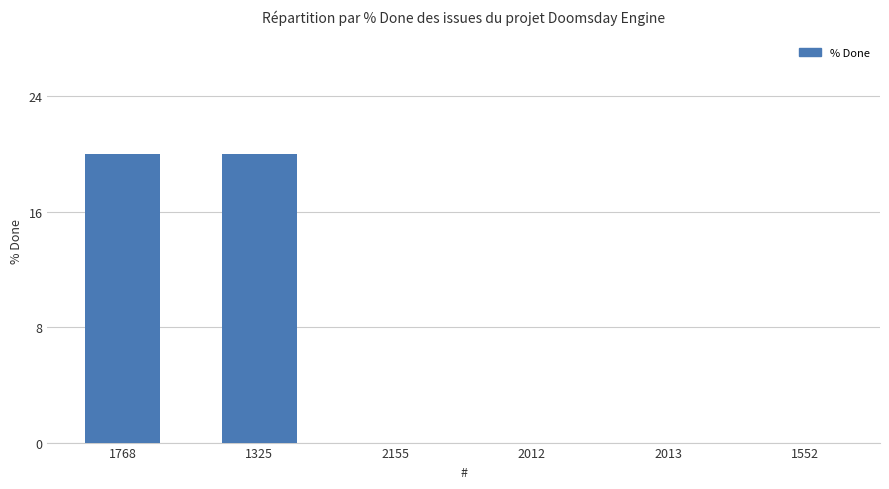

What is the greatest value displayed?

20